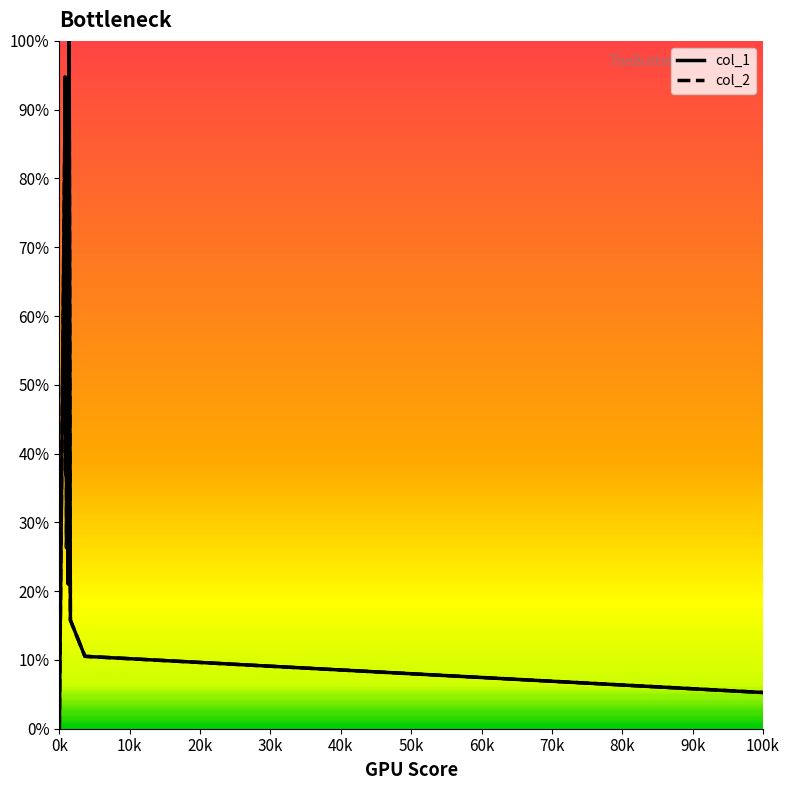

What is the label of the 9th point from the left?

80k